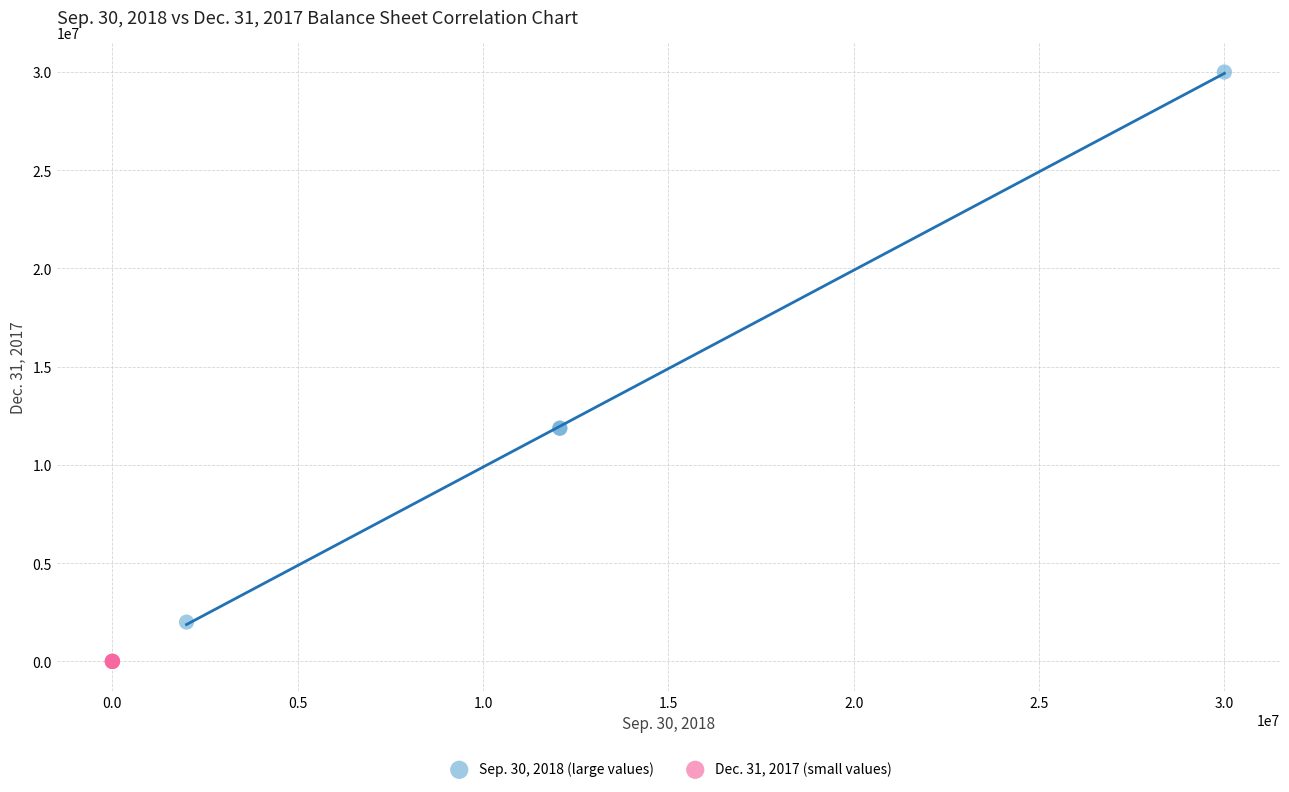

Which series has the largest Y range (max minus min)?

Sep. 30, 2018 (large values)